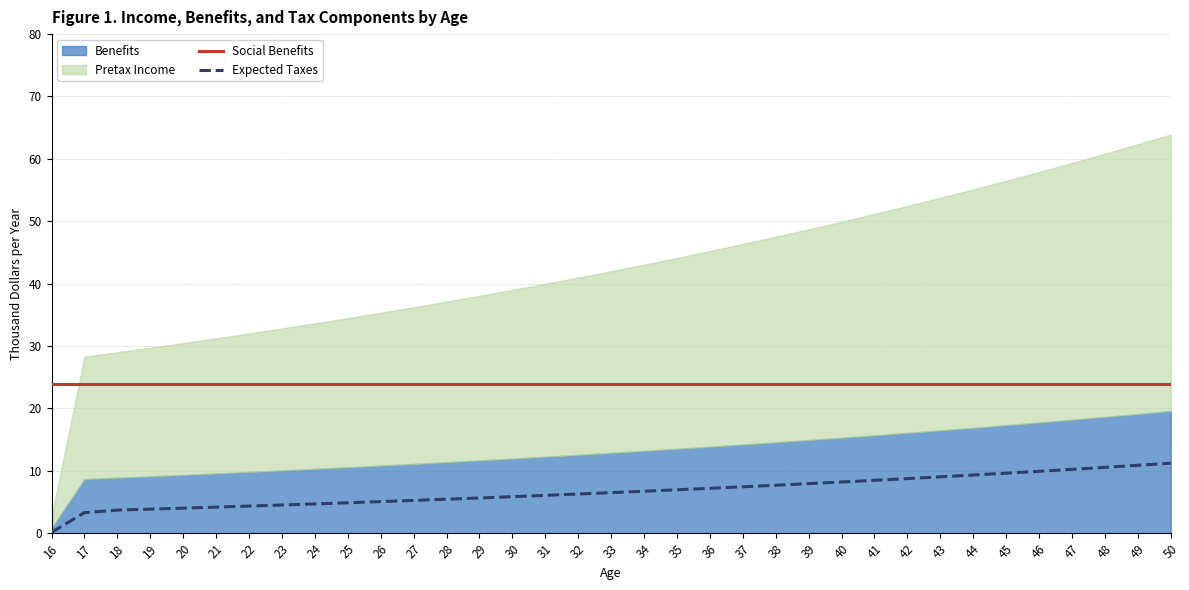

What is the sum of the Social Benefits values at 38 and 33?

47.8